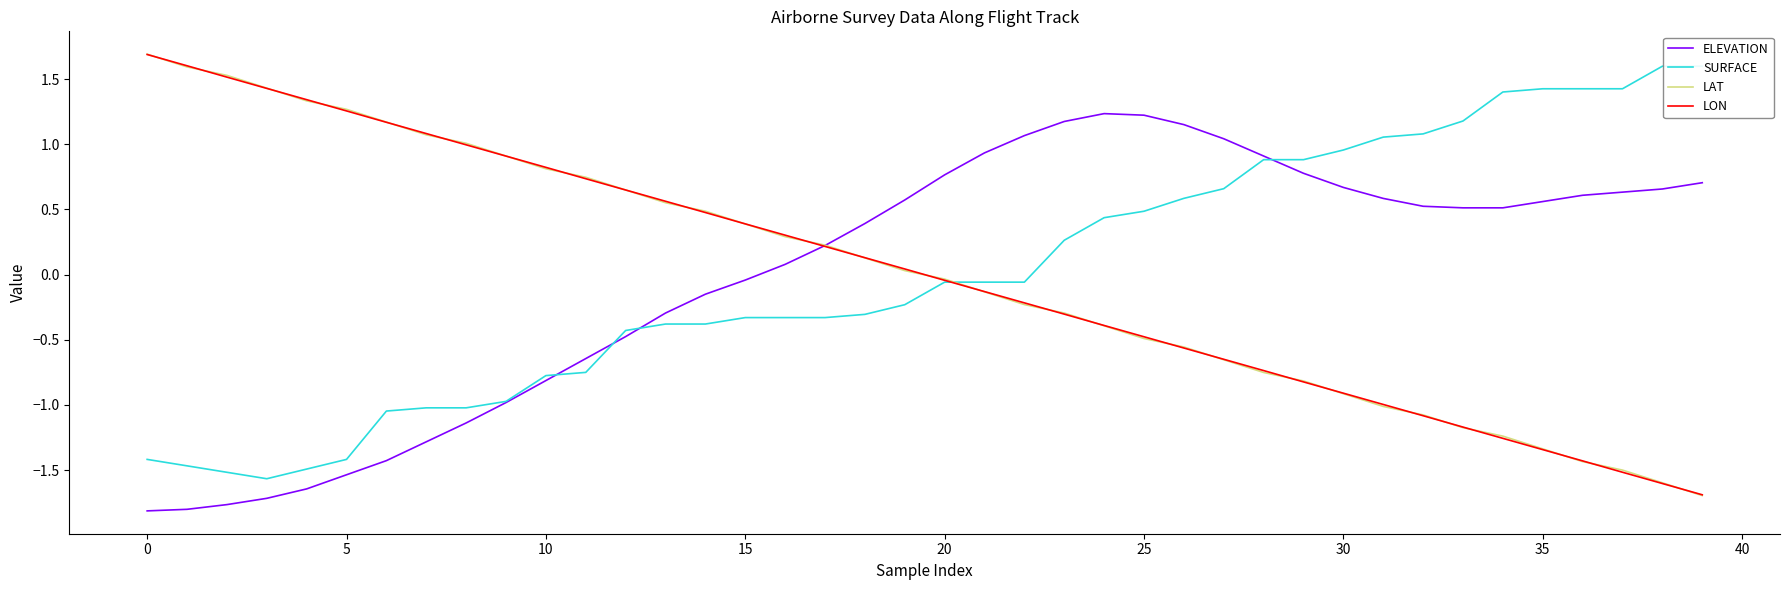

What is the maximum value for LON?

1.7